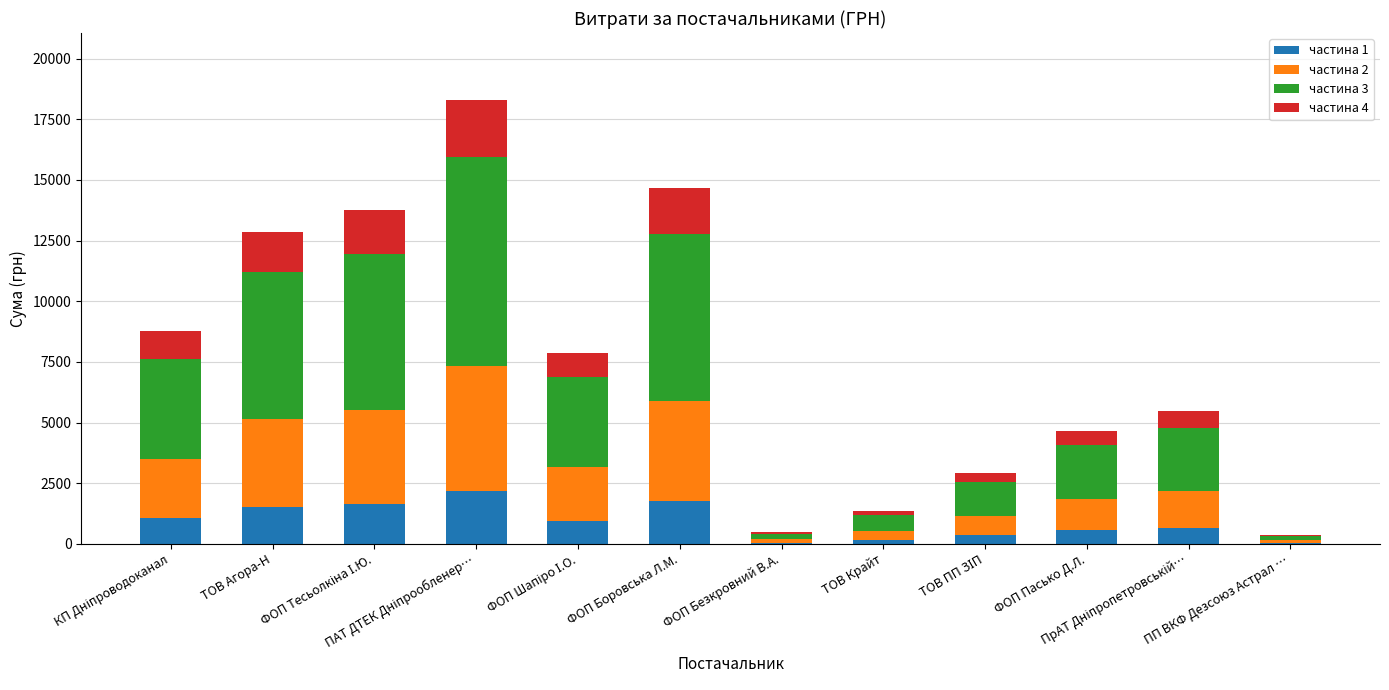

Are the bars horizontal?

No